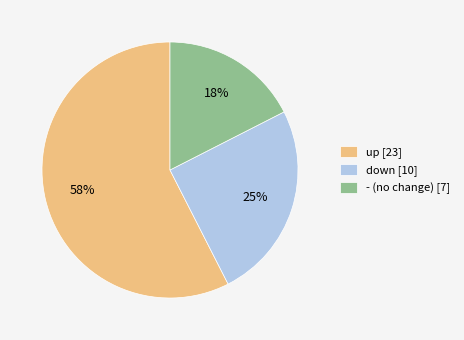

What is the largest slice in the pie chart?

up [23]